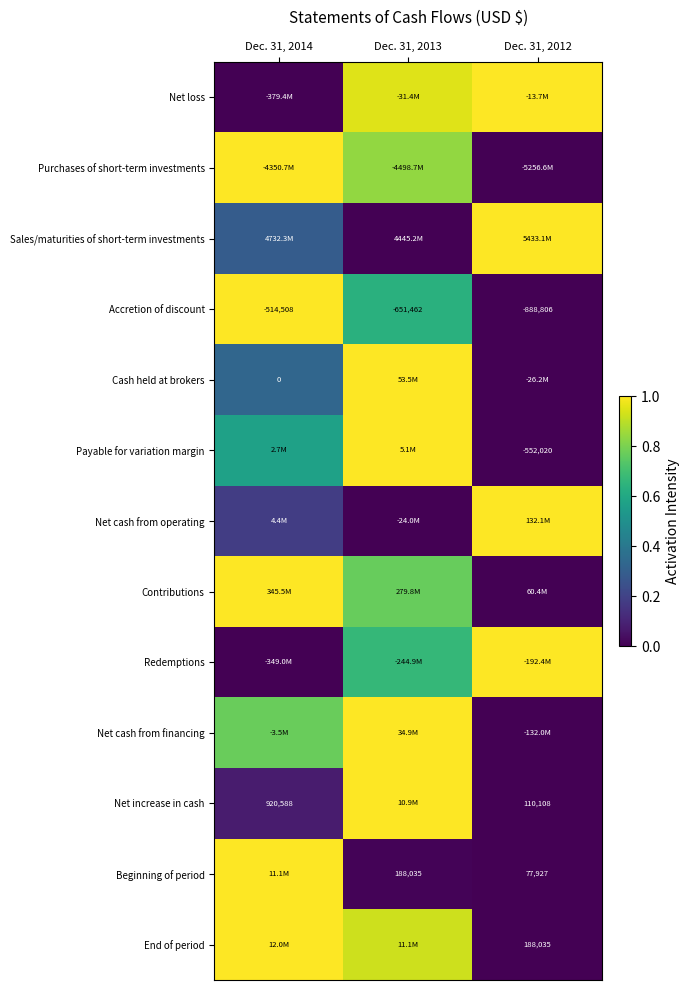

At which category is the sum across all series the highest?

Dec. 31, 2013